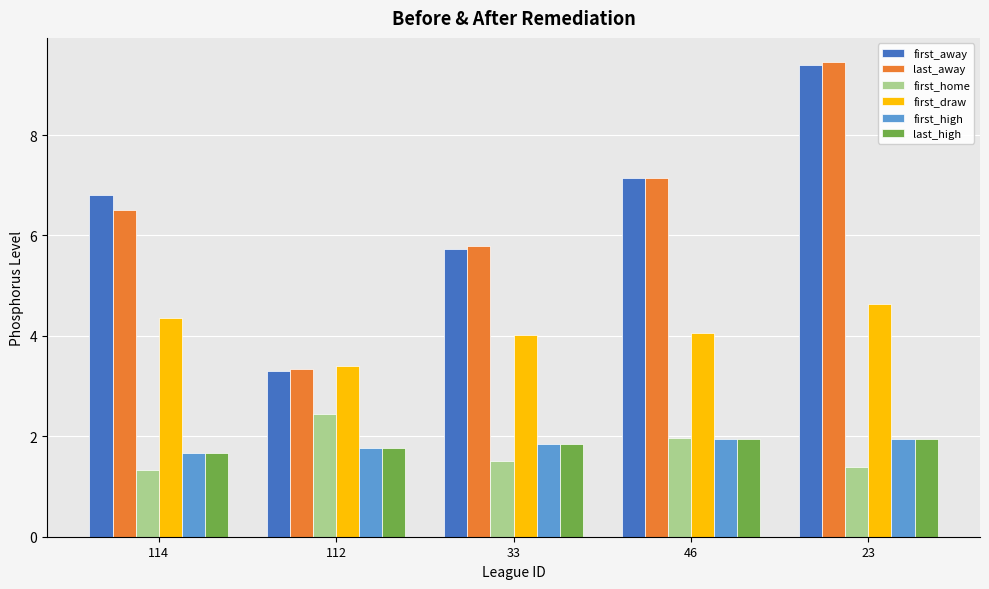

Count the last_high values in the range 1 to 2.

5